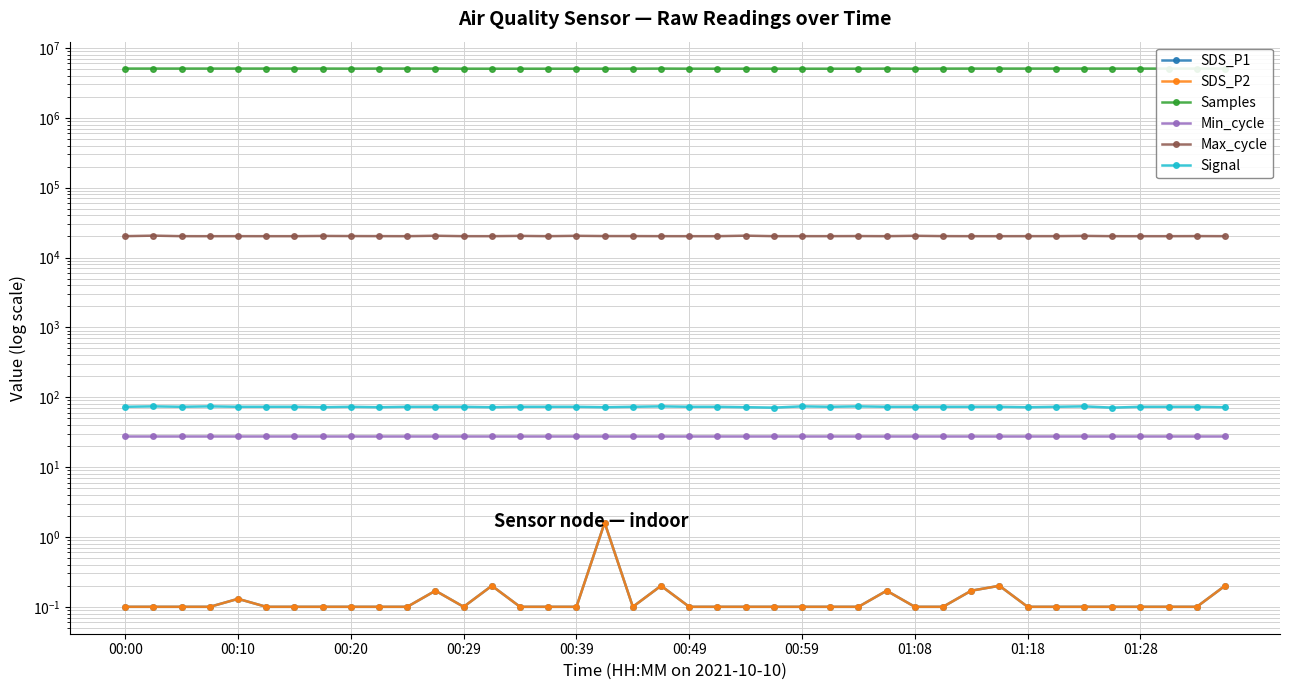

What is the value of the Min_cycle point at the 7th from the left?

28.0